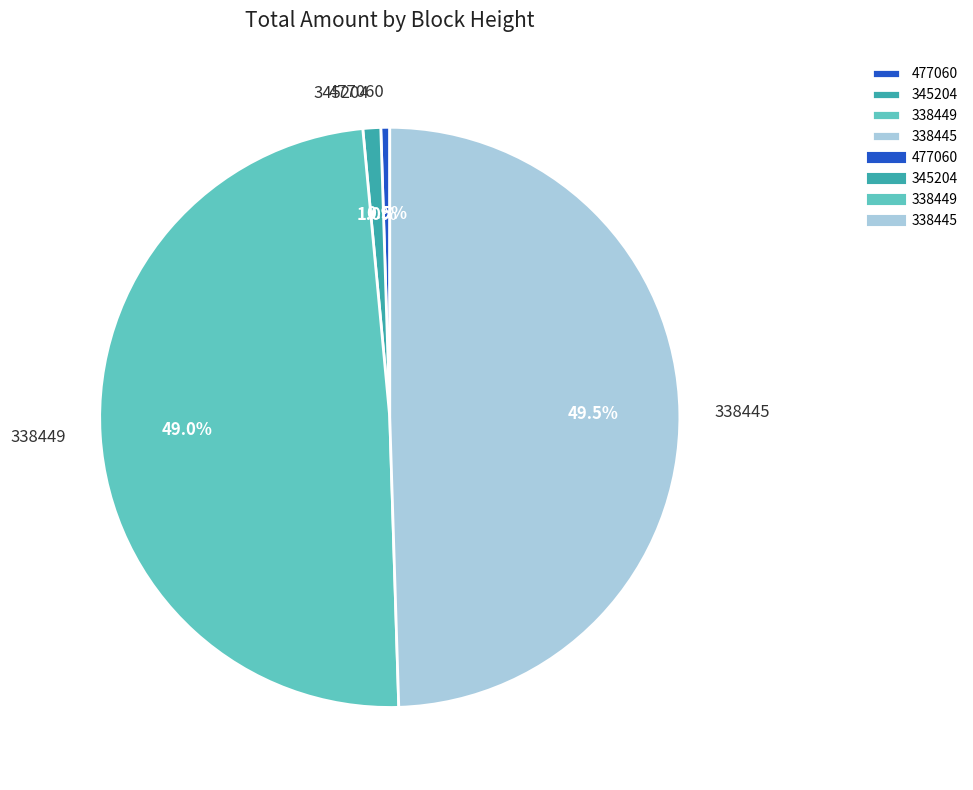

Do 345204 and 477060 together represent more than half of the pie?

No